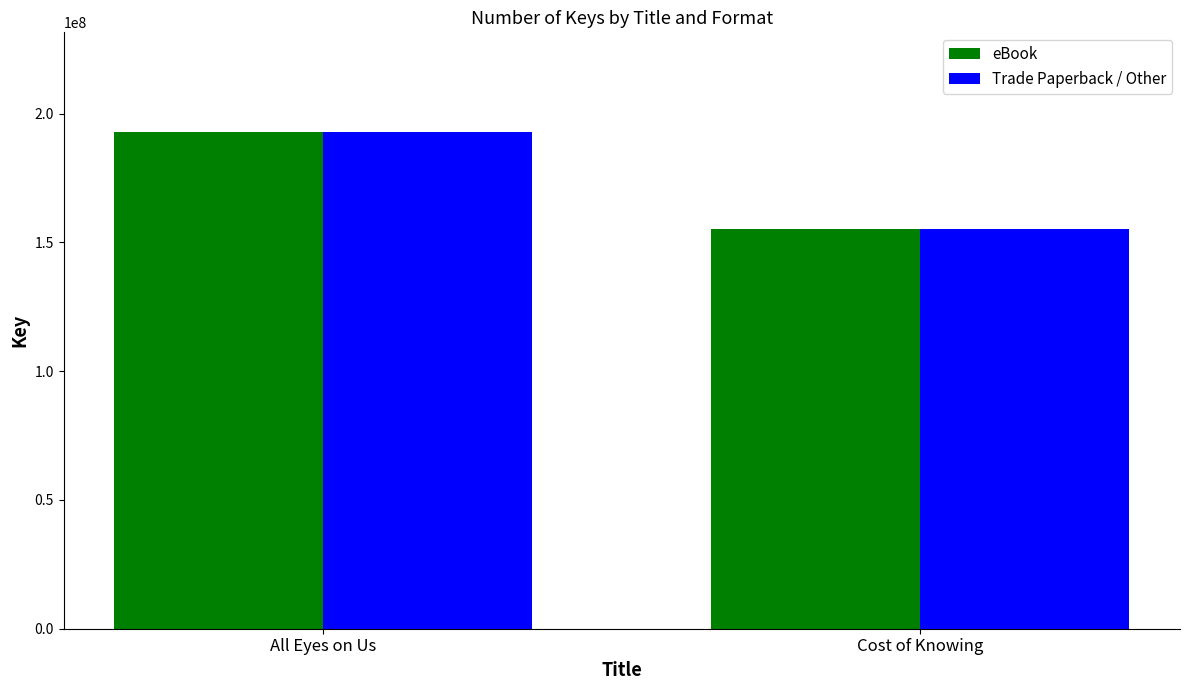

What value does the eBook series have at Cost of Knowing?

155097915